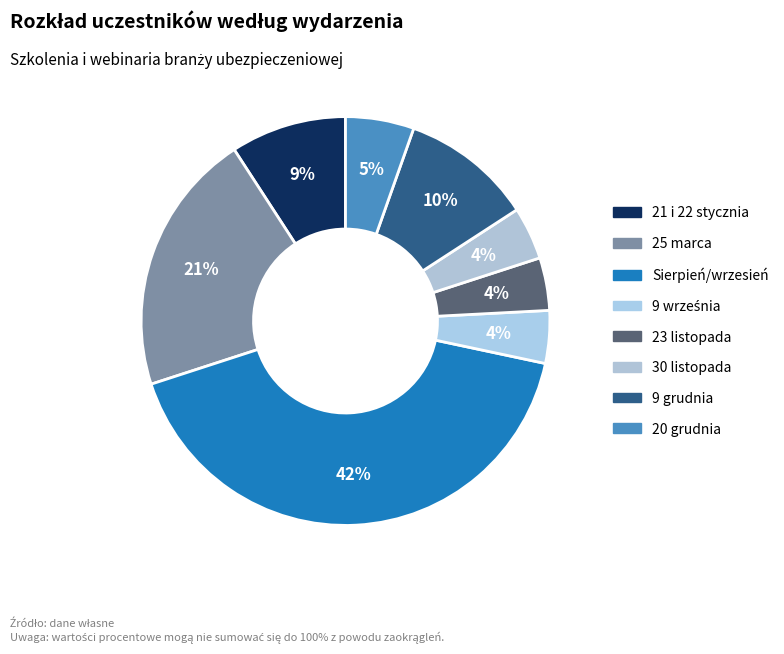

How many segments does this pie chart have?

8